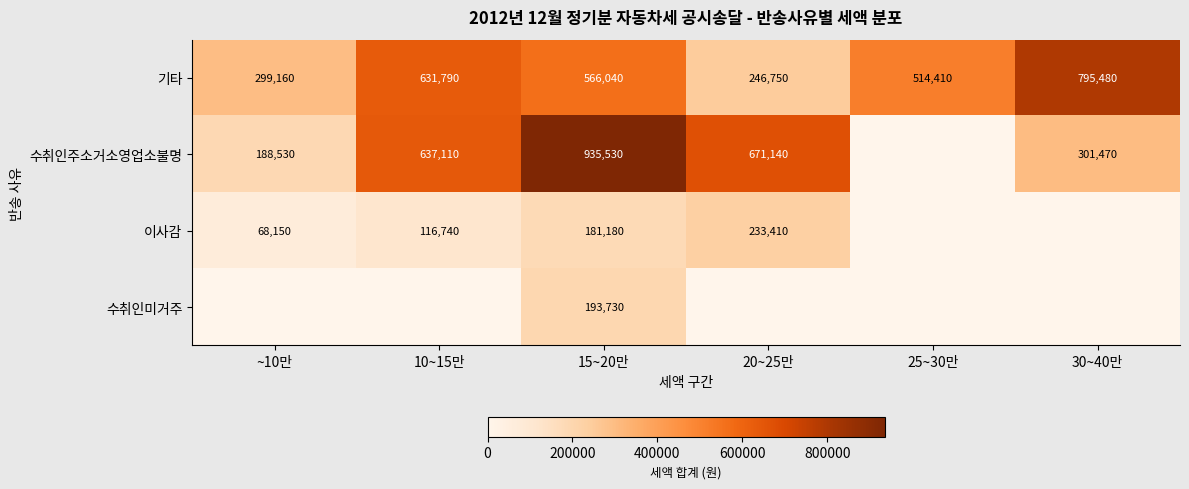

The 수취인주소거소영업소불명 series shows 301470 at 30~40만. True or false?

True